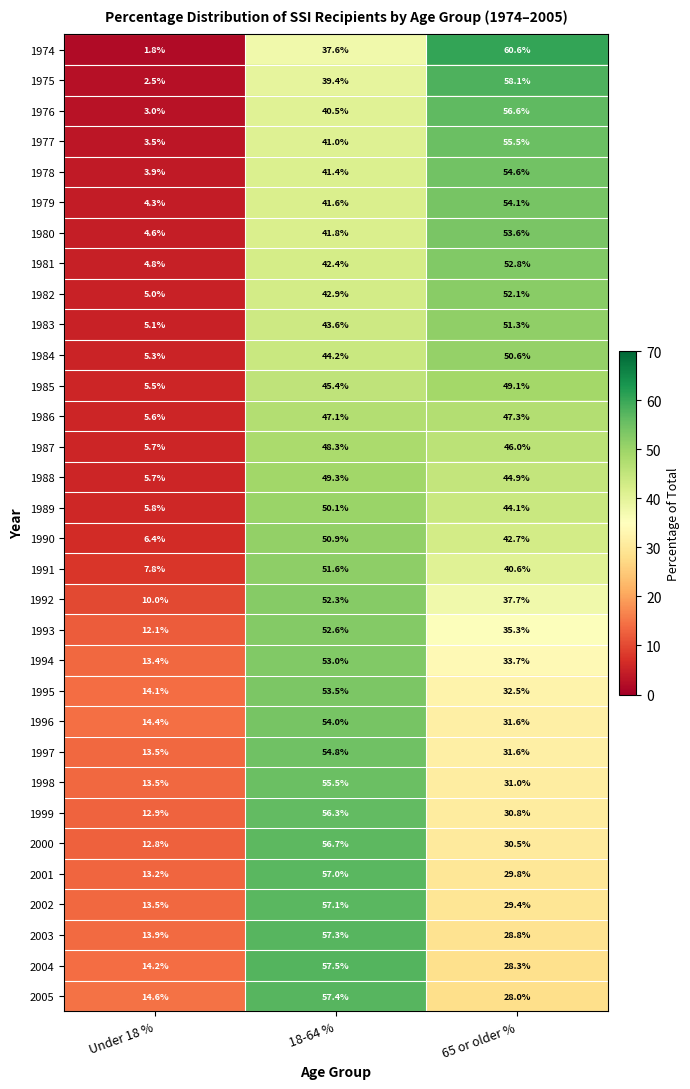

Where does the 1974 series first go above 37?

18-64 %